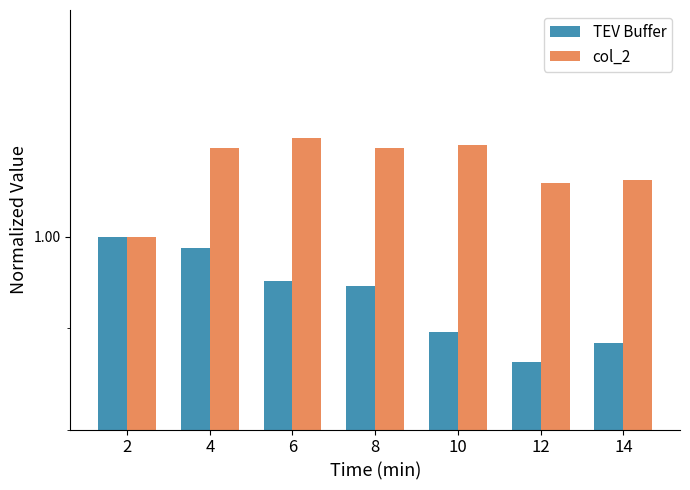

What is the difference between the maximum and minimum values in the TEV Buffer series?

0.1